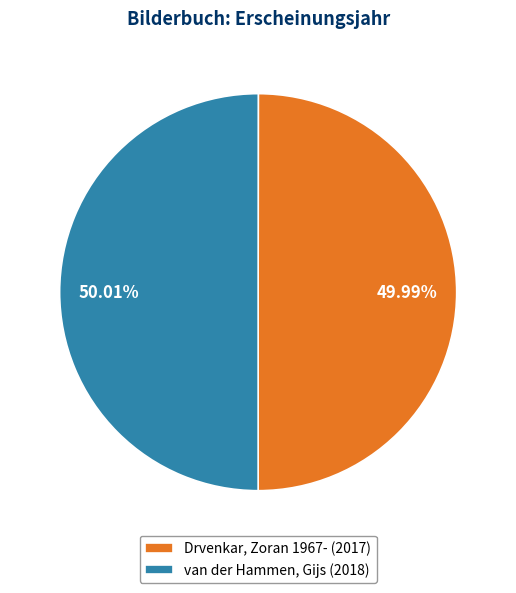

Is there a majority slice in this chart?

Yes